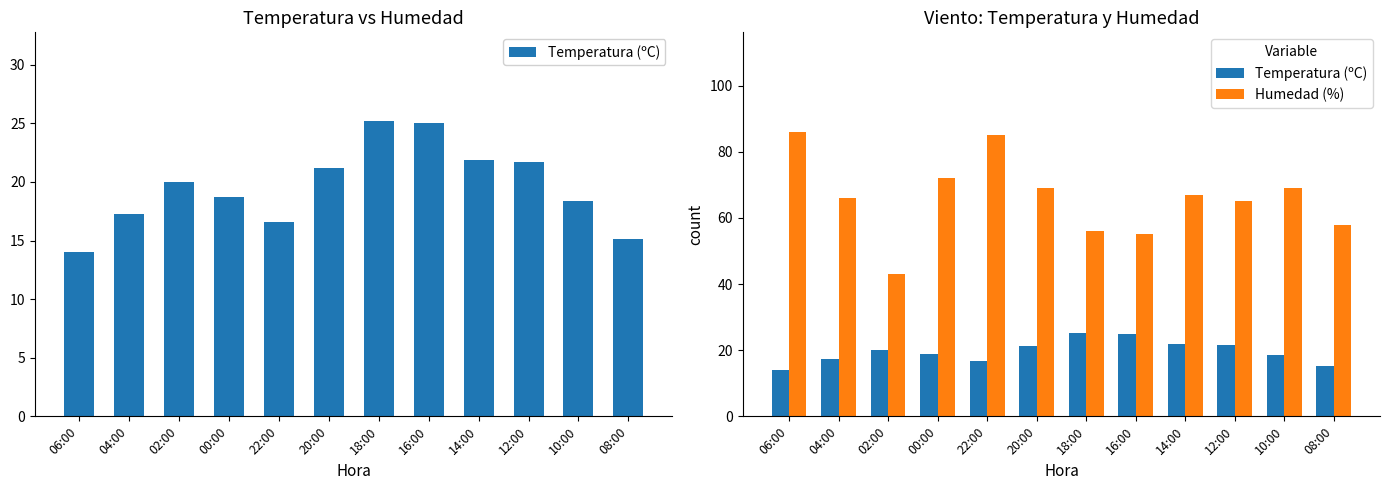

What is the label of the 10th bar from the right?

02:00